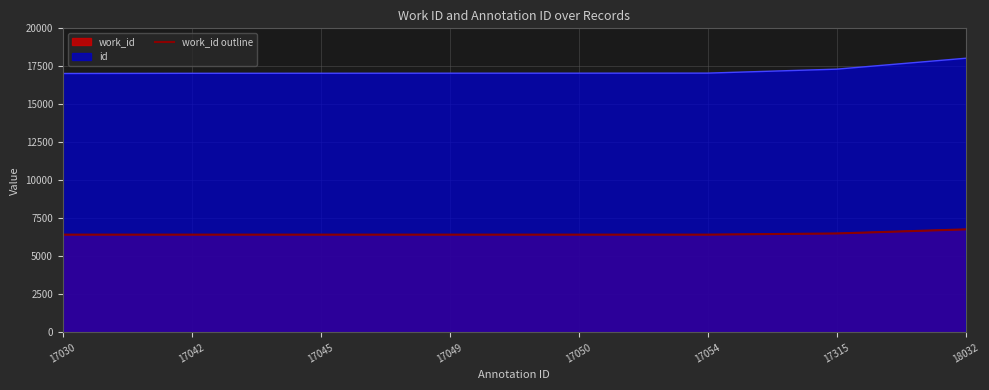

How many categories are shown in the chart?

8